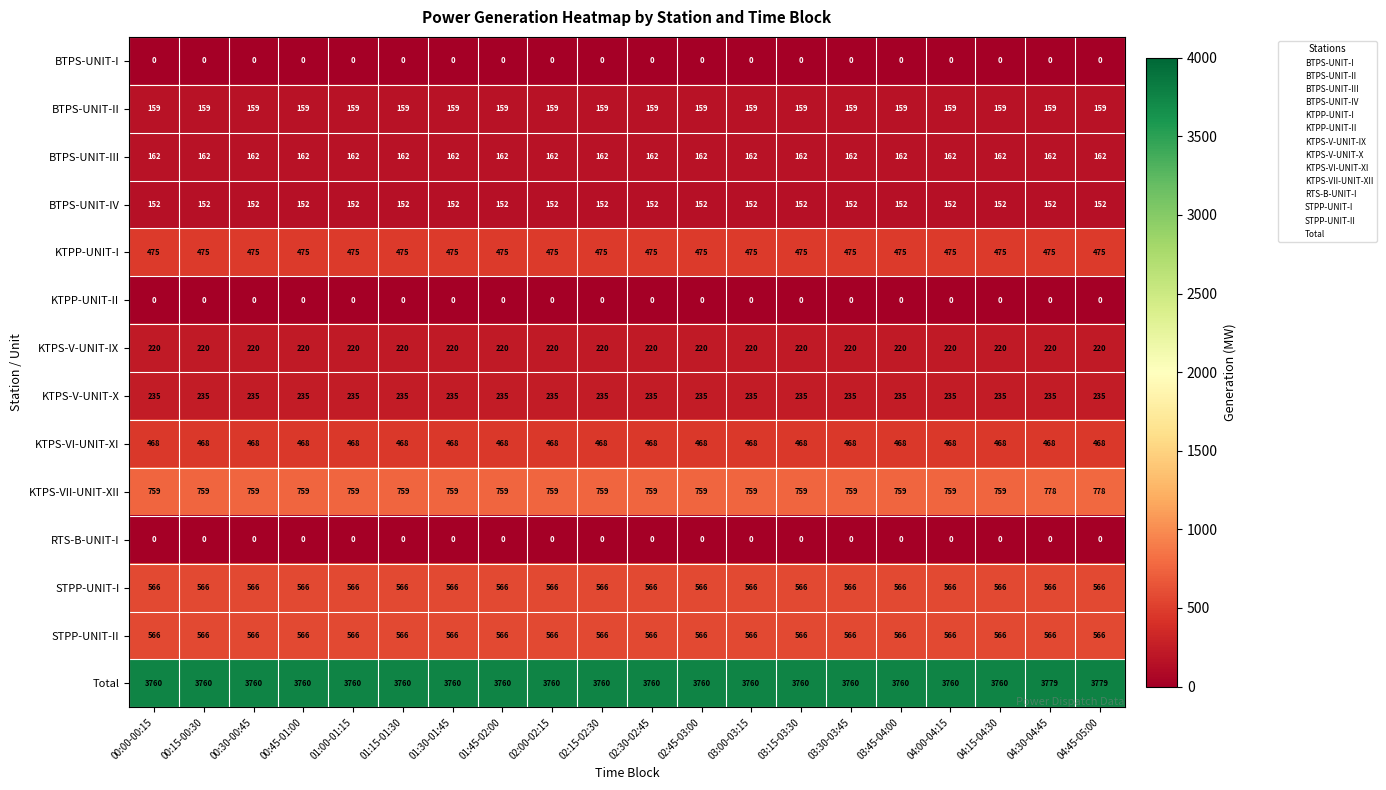

The value of KTPS-V-UNIT-IX at 04:30-04:45 is 220. True or false?

True